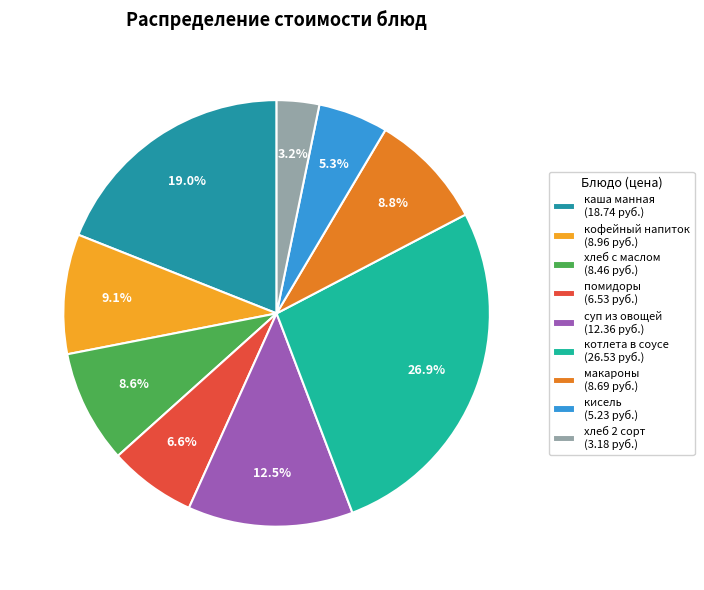

Rank the categories by value from highest to lowest.

котлета в соусе, каша манная молочная с маслом, суп из овощей на мясном бульоне, кофейный напиток, макароны отварные, хлеб 1 сорт с маслом сливочным, помидоры свежие, кисель, хлеб 2 сорт